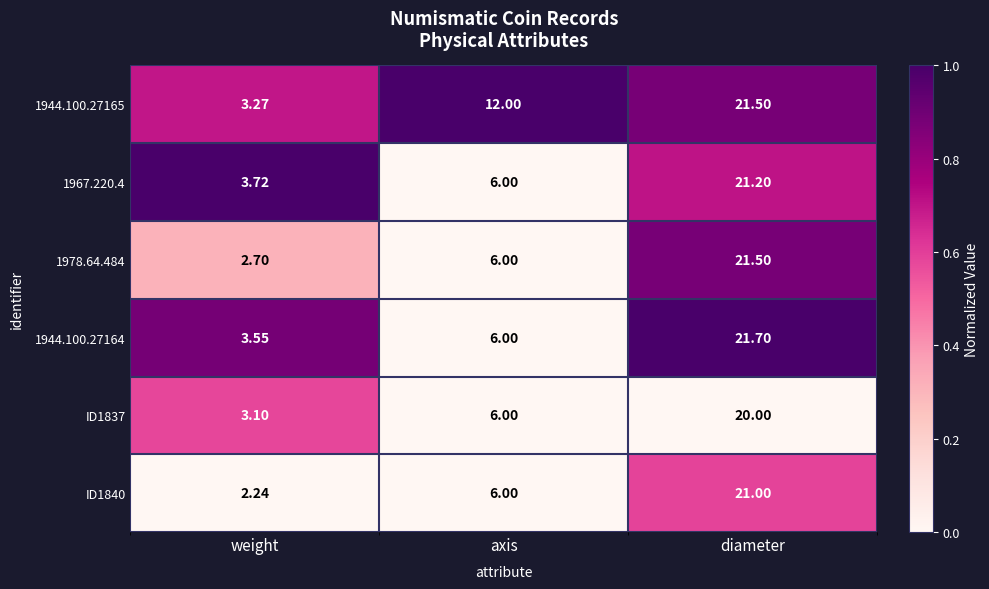

Is the value of 1978.64.484 at diameter greater than the value of ID1837 at weight?

Yes